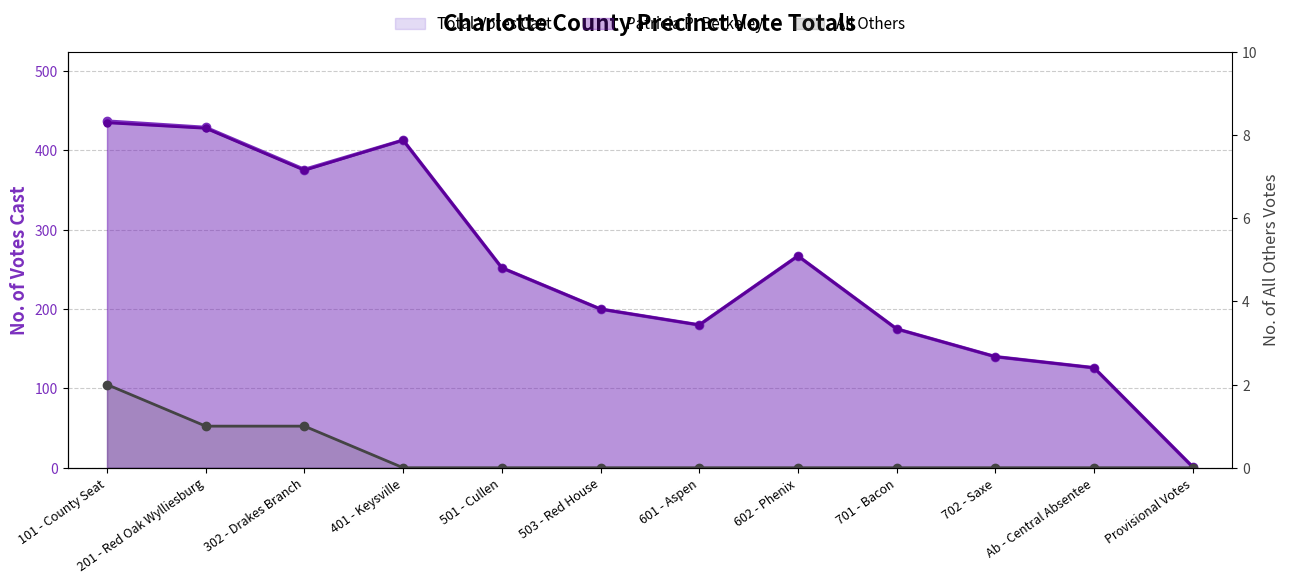

What is the difference between the All Others values at 302 - Drakes Branch and 101 - County Seat?

1